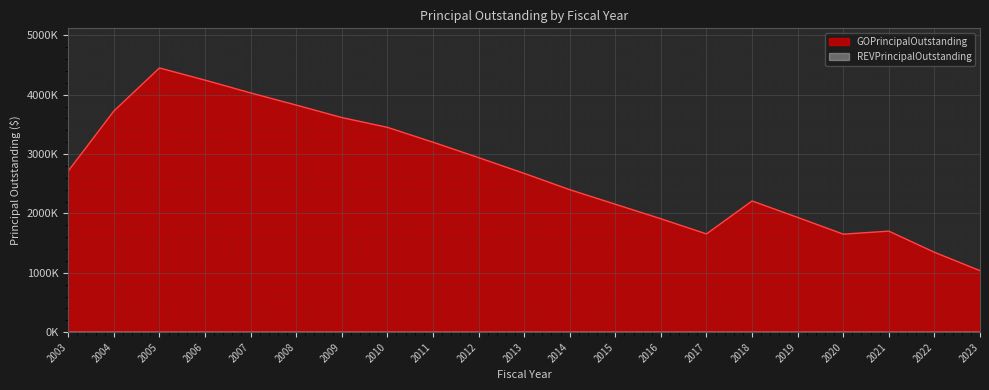

True or false: there are more than 2 points higher than both neighbors.

True